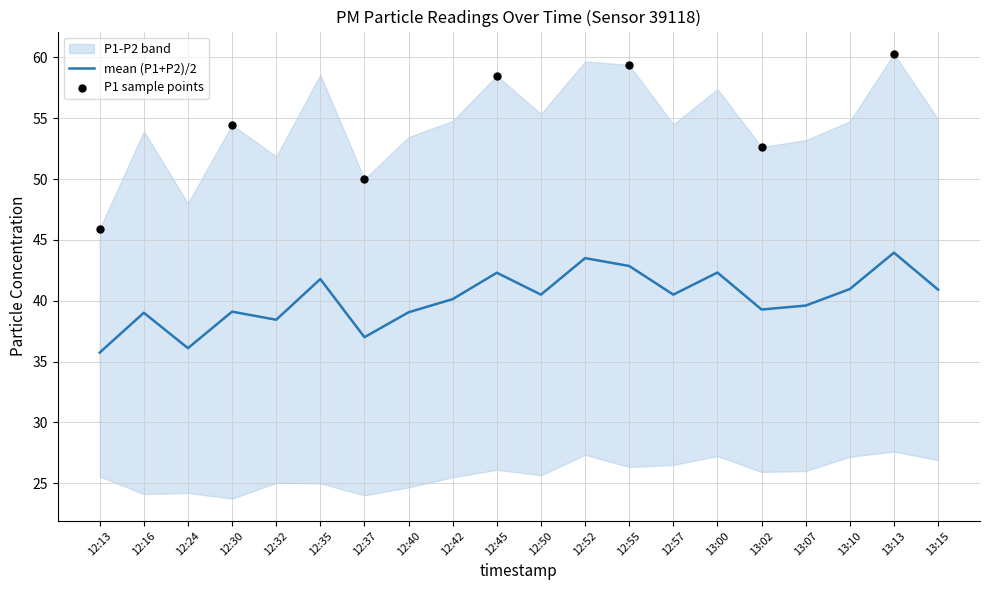

Which series has the largest total across all categories?

P1